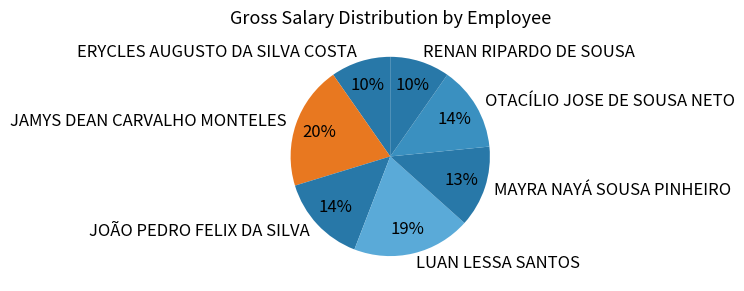

Is there any slice that represents more than half of the pie?

No